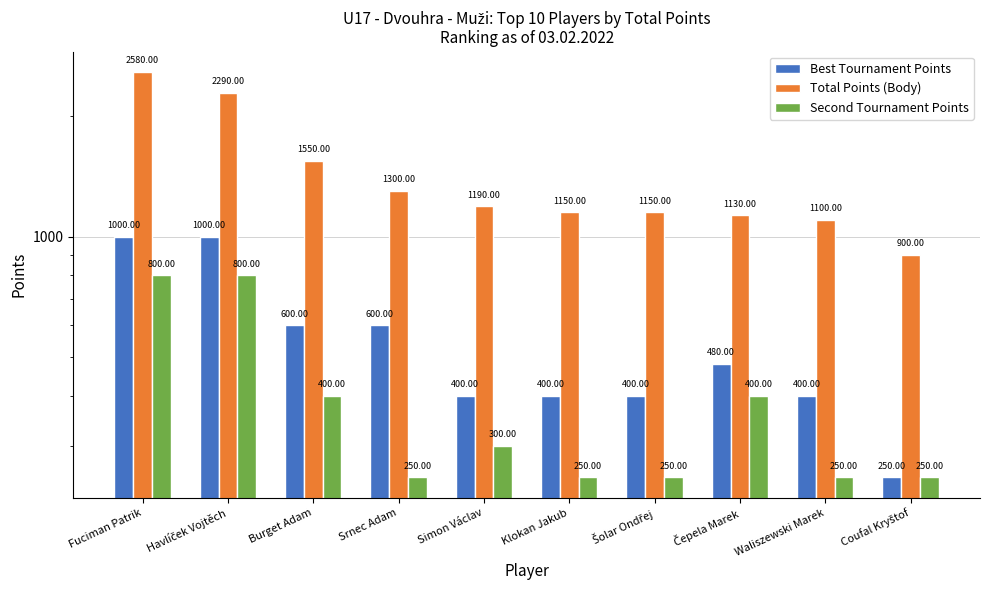

How many values in the Best Tournament Points series exceed 480?

4